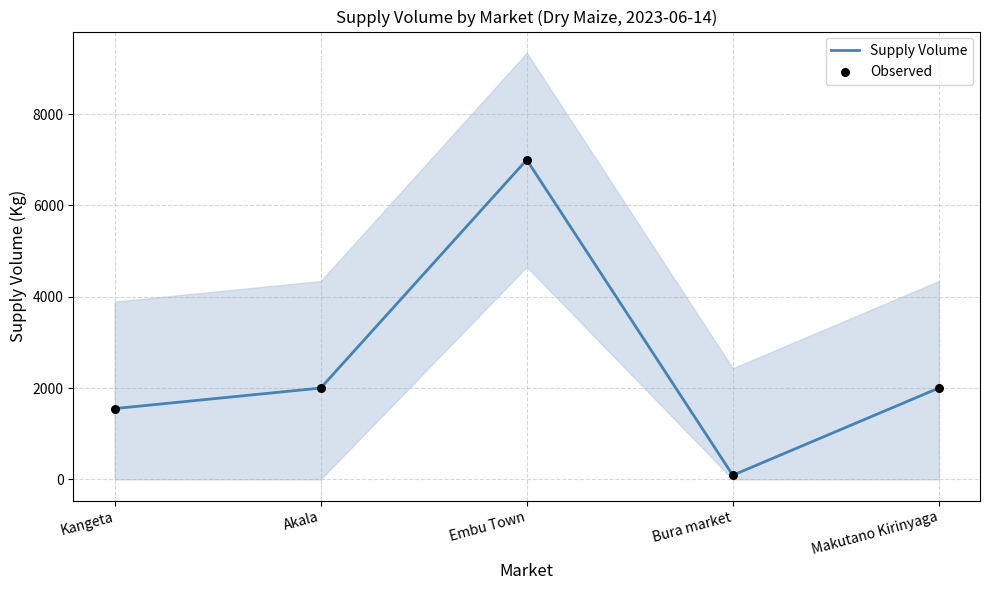

Is the value of Supply Volume at Bura market greater than the value of Observed at Kangeta?

No